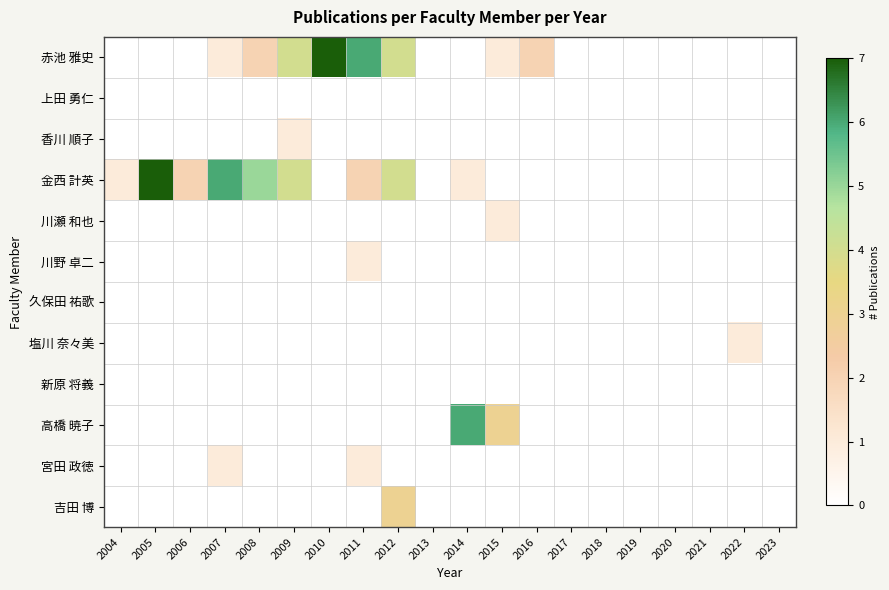

Which has a higher value, 2017 or 2010?

2010